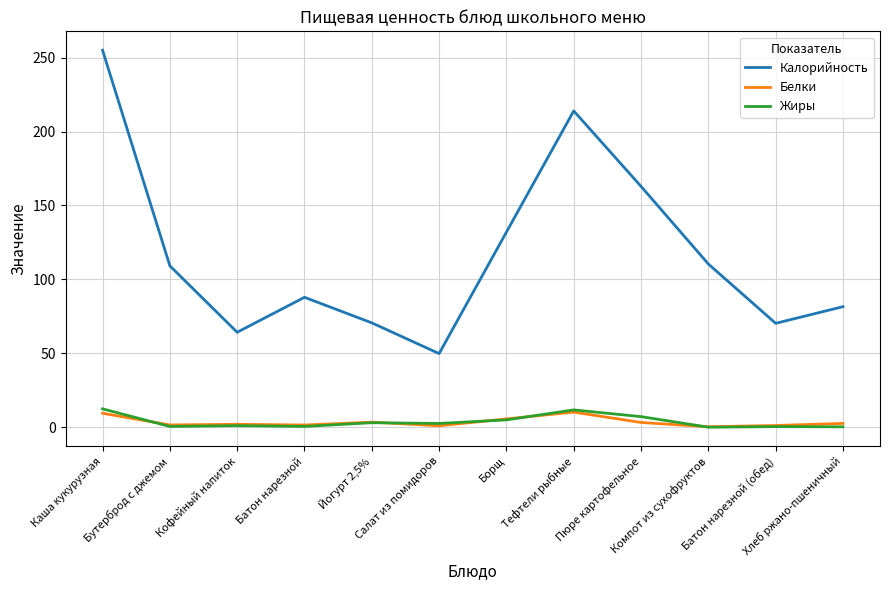

What is the maximum value shown in the chart?

255.0